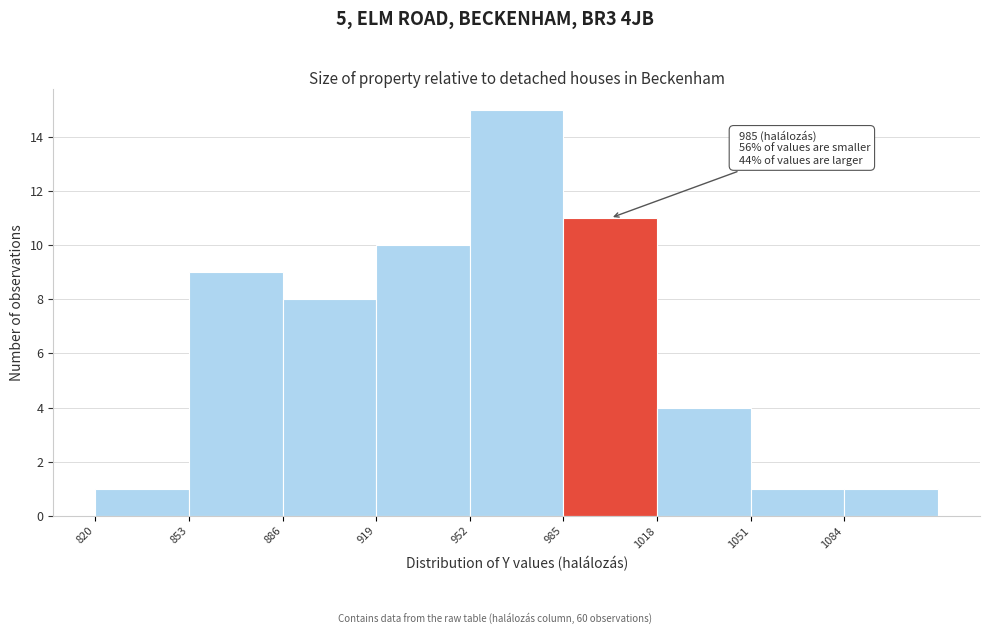

Over which range of the x-axis is the bar tallest?

952 to 985